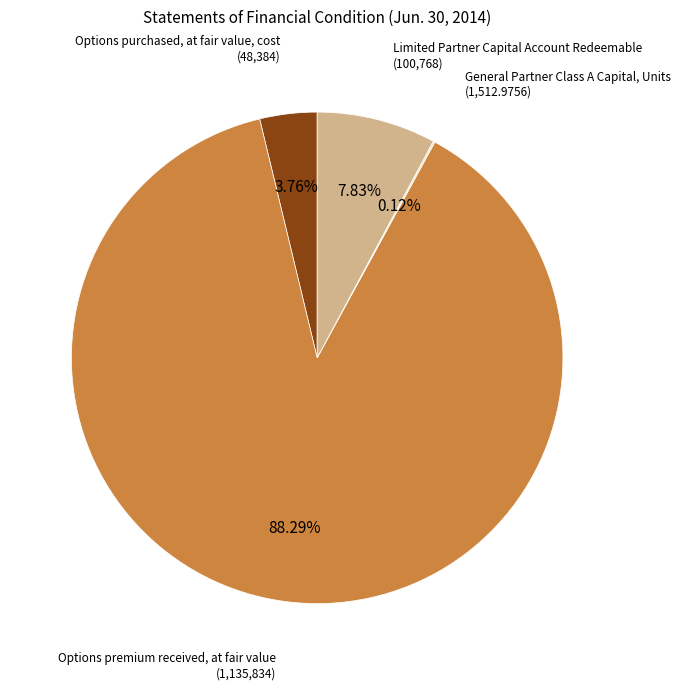

Is there any slice that represents more than half of the pie?

Yes